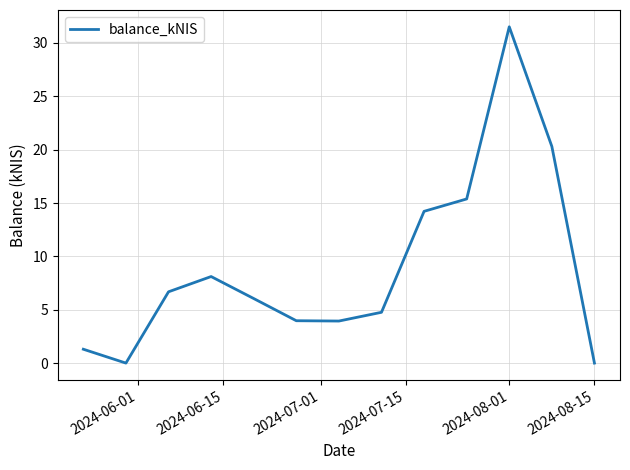

What is the difference between the maximum and minimum values?

31.5